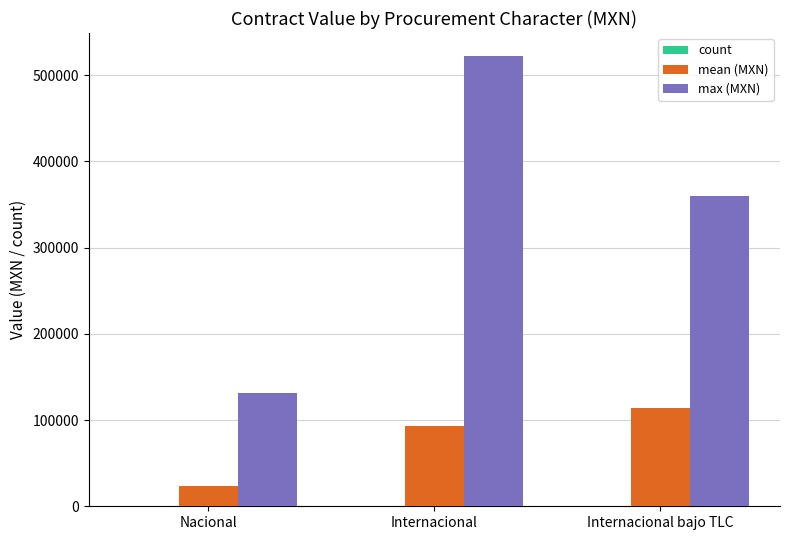

At which category is the sum across all series the highest?

Internacional